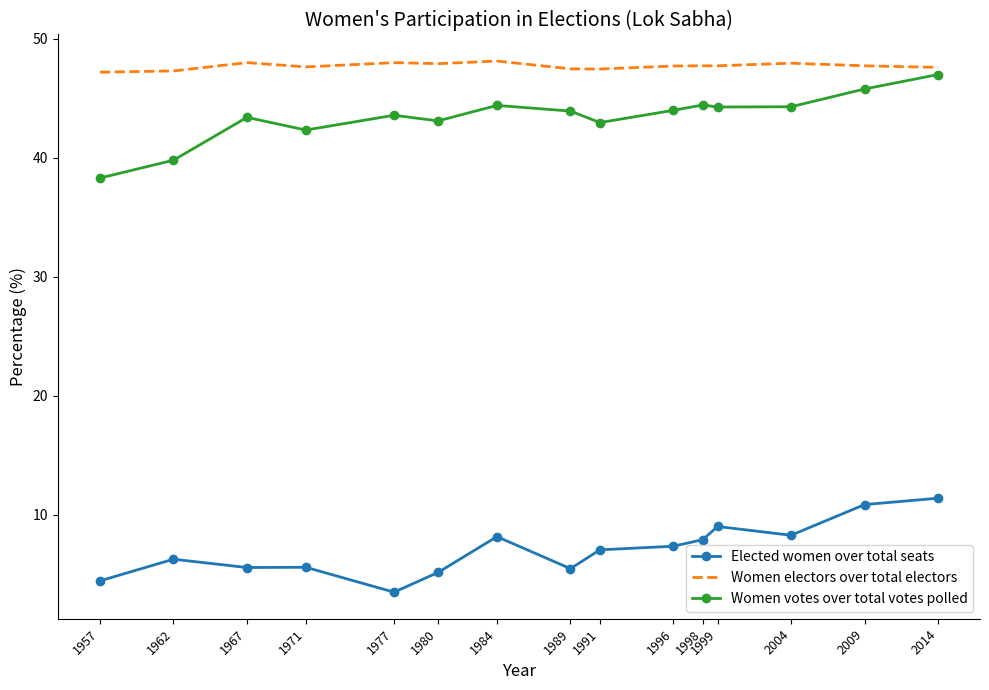

Which series changed the most between 1977 and 1980?

Elected women over total seats